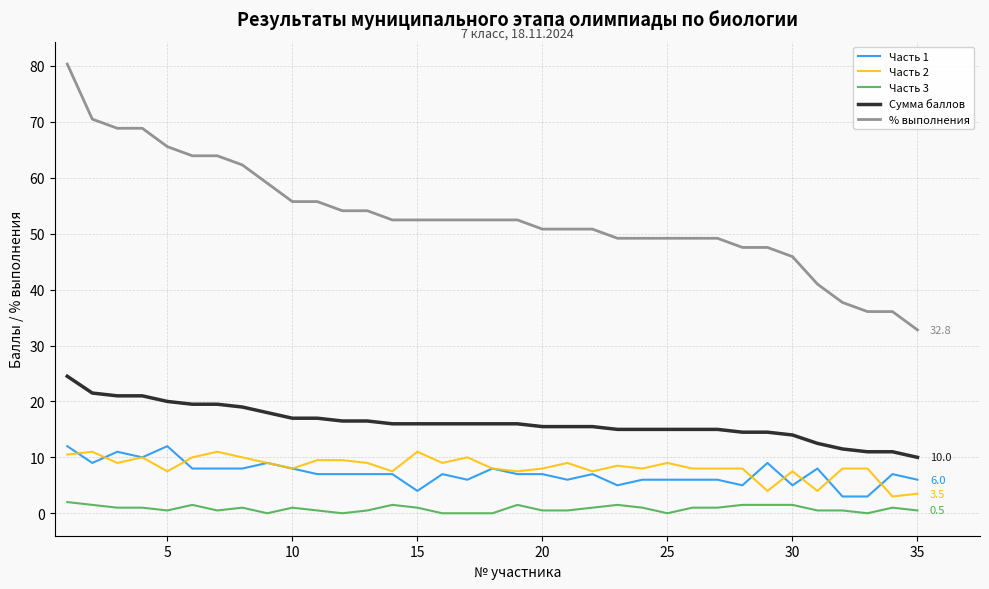

What is the greatest value displayed?

80.3